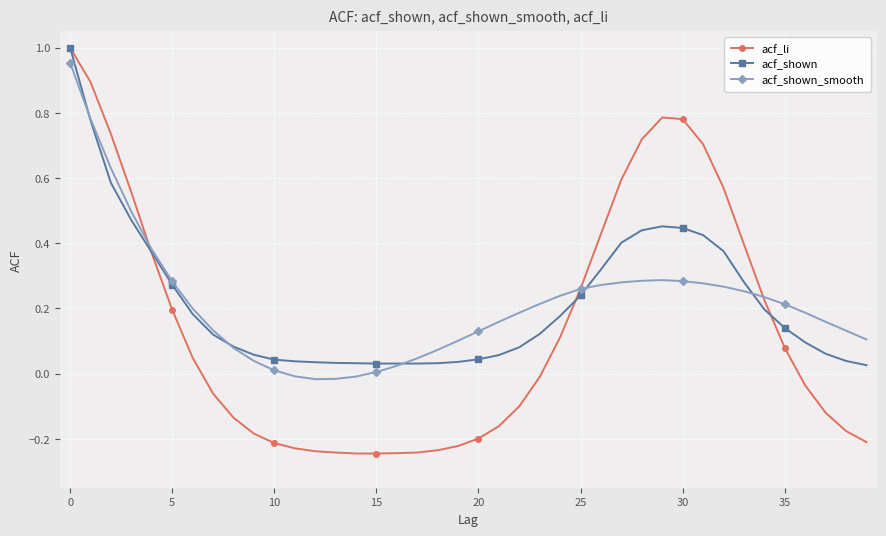

Which series has the widest spread of values?

acf_li